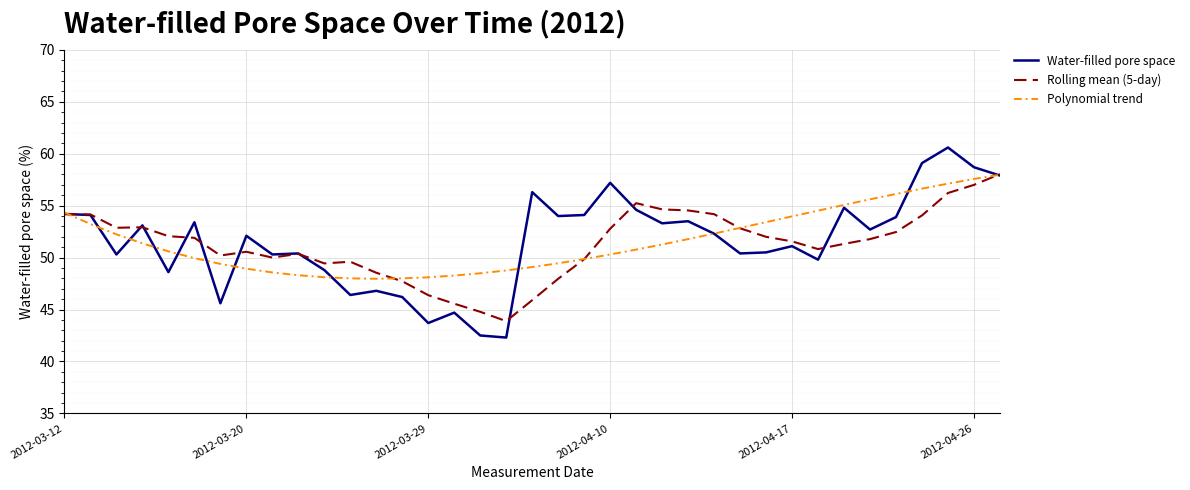

Which series has the widest spread of values?

Water-filled pore space